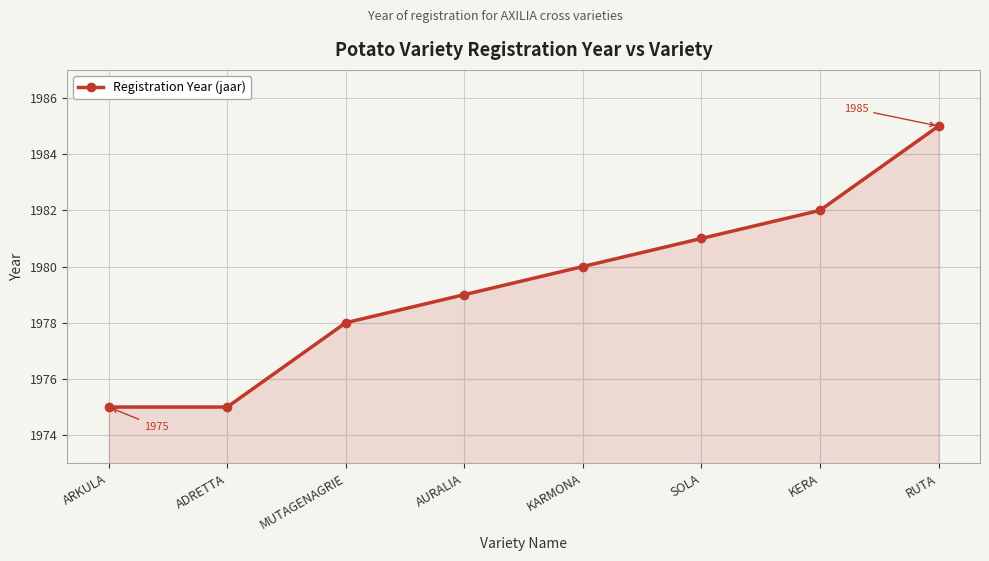

What is the greatest value displayed?

1985